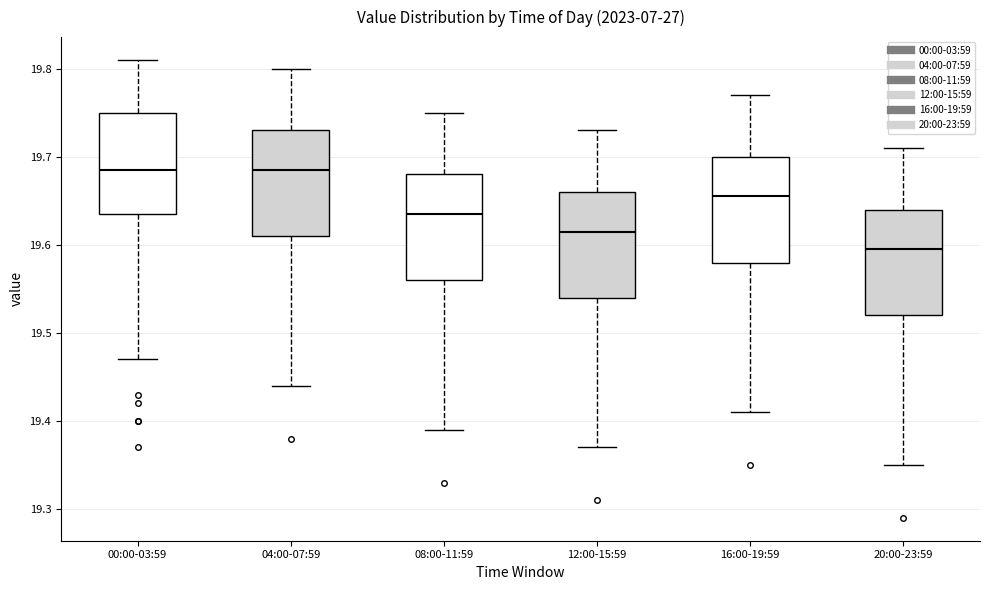

Reading left to right, read every box against the y-axis: the position of its median line, the range the box covers, and the ends of its whiskers. The values are not printed on the chart, so give them approximately, as read against the axis.

00:00-03:59: median 19.69, box 19.64 to 19.75, whiskers 19.47 to 19.81
04:00-07:59: median 19.69, box 19.61 to 19.73, whiskers 19.44 to 19.80
08:00-11:59: median 19.64, box 19.56 to 19.68, whiskers 19.39 to 19.75
12:00-15:59: median 19.62, box 19.54 to 19.66, whiskers 19.37 to 19.73
16:00-19:59: median 19.66, box 19.58 to 19.70, whiskers 19.41 to 19.77
20:00-23:59: median 19.60, box 19.52 to 19.64, whiskers 19.35 to 19.71